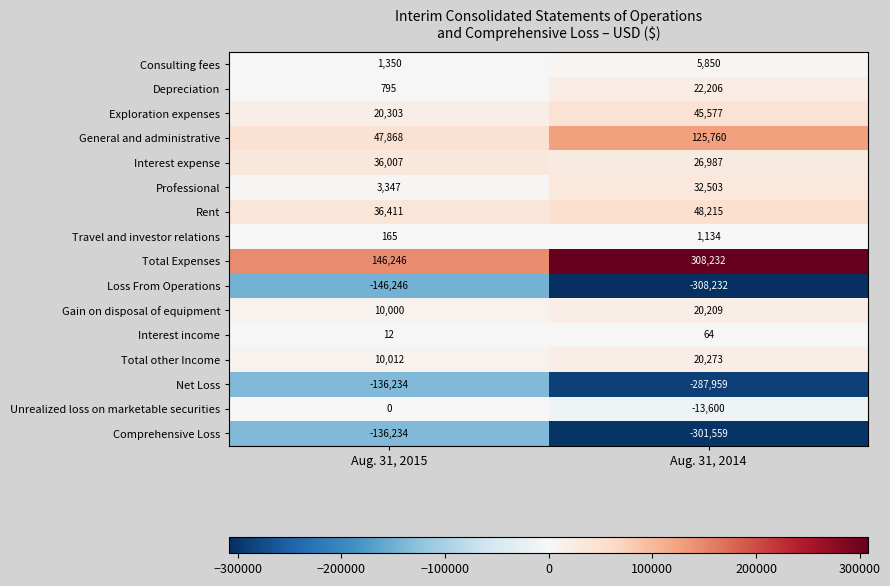

At which label is Consulting fees closest to 3600?

Aug. 31, 2015